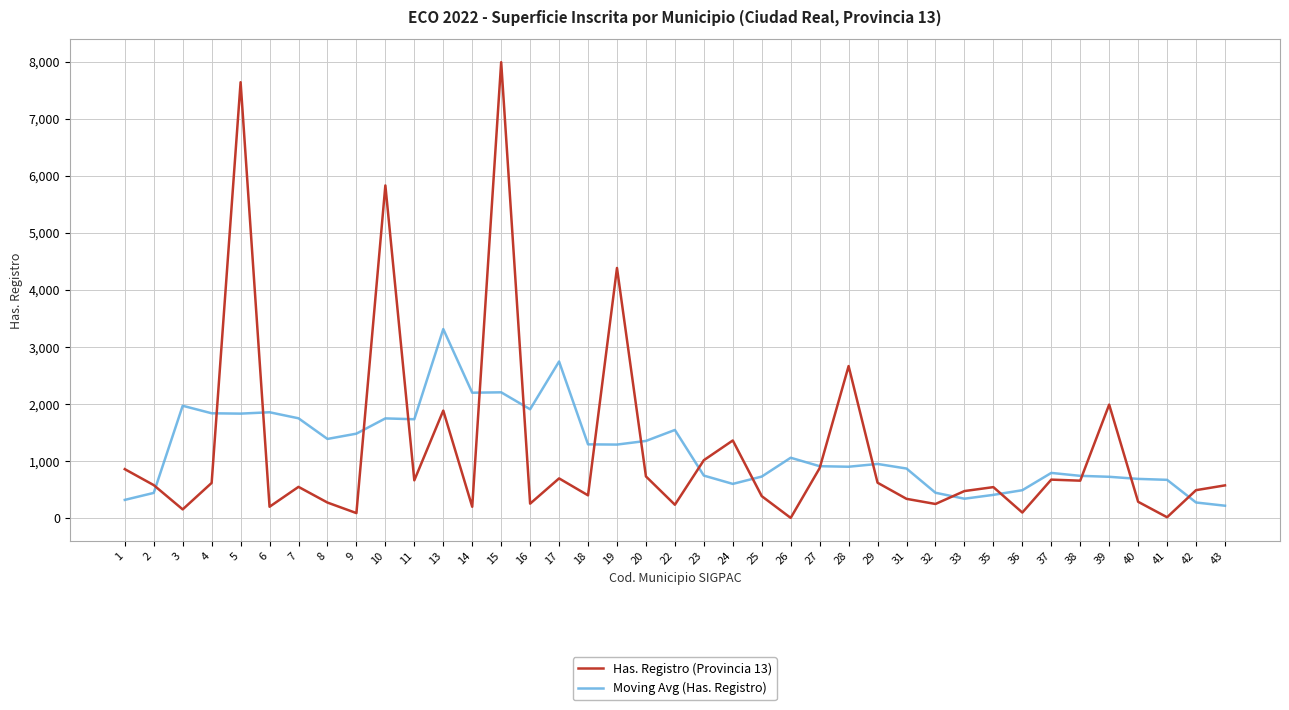

True or false: Moving Avg (Has. Registro) has a value of 1852.7 at 6.

True